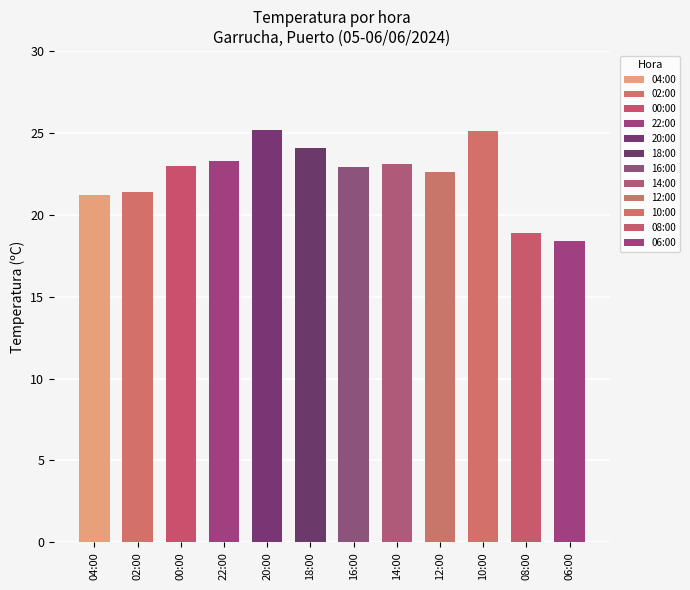

The value at 07:00 is 24.4. True or false?

False